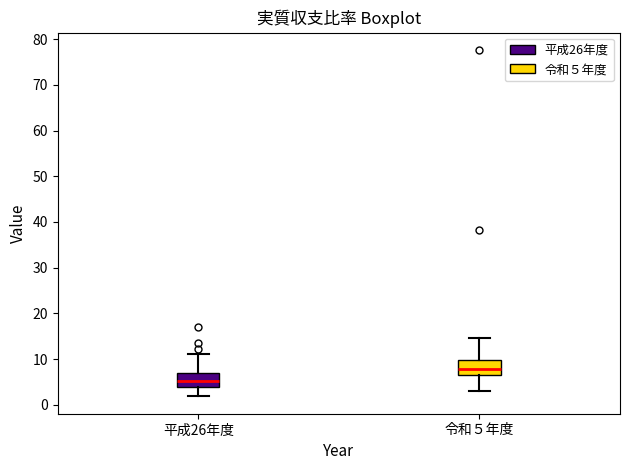

Reading left to right, transcribe this box plot: for each box, give where its median line is, the range the box spans, and where its two whiskers end, as read against the y-axis. The values are not printed on the chart, so give them approximately, as read against the axis.

平成26年度: median 5, box 4 to 7, whiskers 2 to 11
令和５年度: median 8, box 7 to 10, whiskers 3 to 15